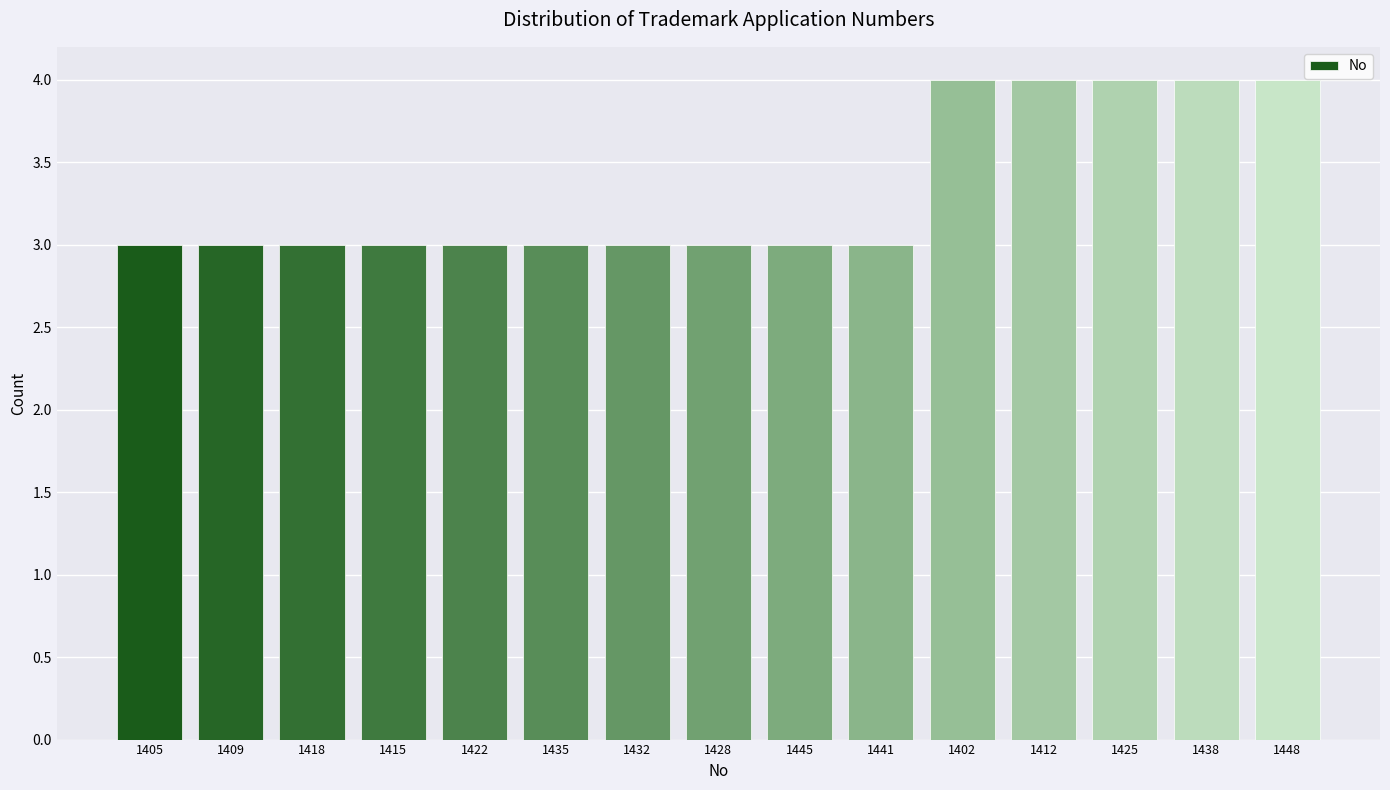

Reading left to right, what are all the values shown in this chart?

1405=3	1409=3	1418=3	1415=3	1422=3	1435=3	1432=3	1428=3	1445=3	1441=3	1402=4	1412=4	1425=4	1438=4	1448=4